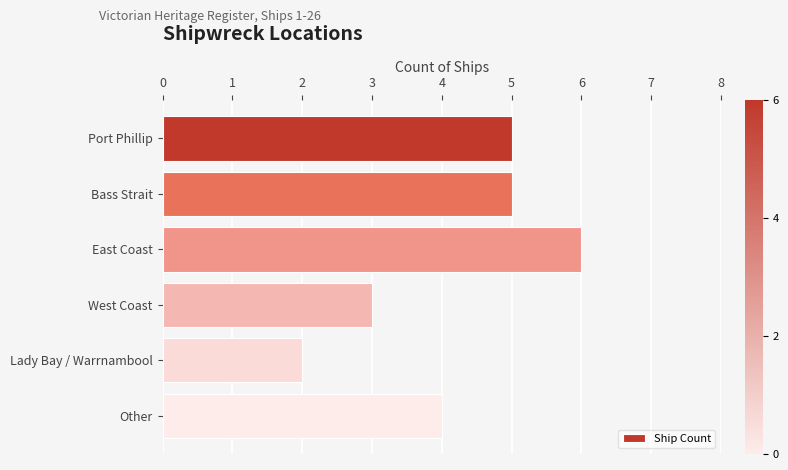

Is it true that the value at West Coast is 1?

False